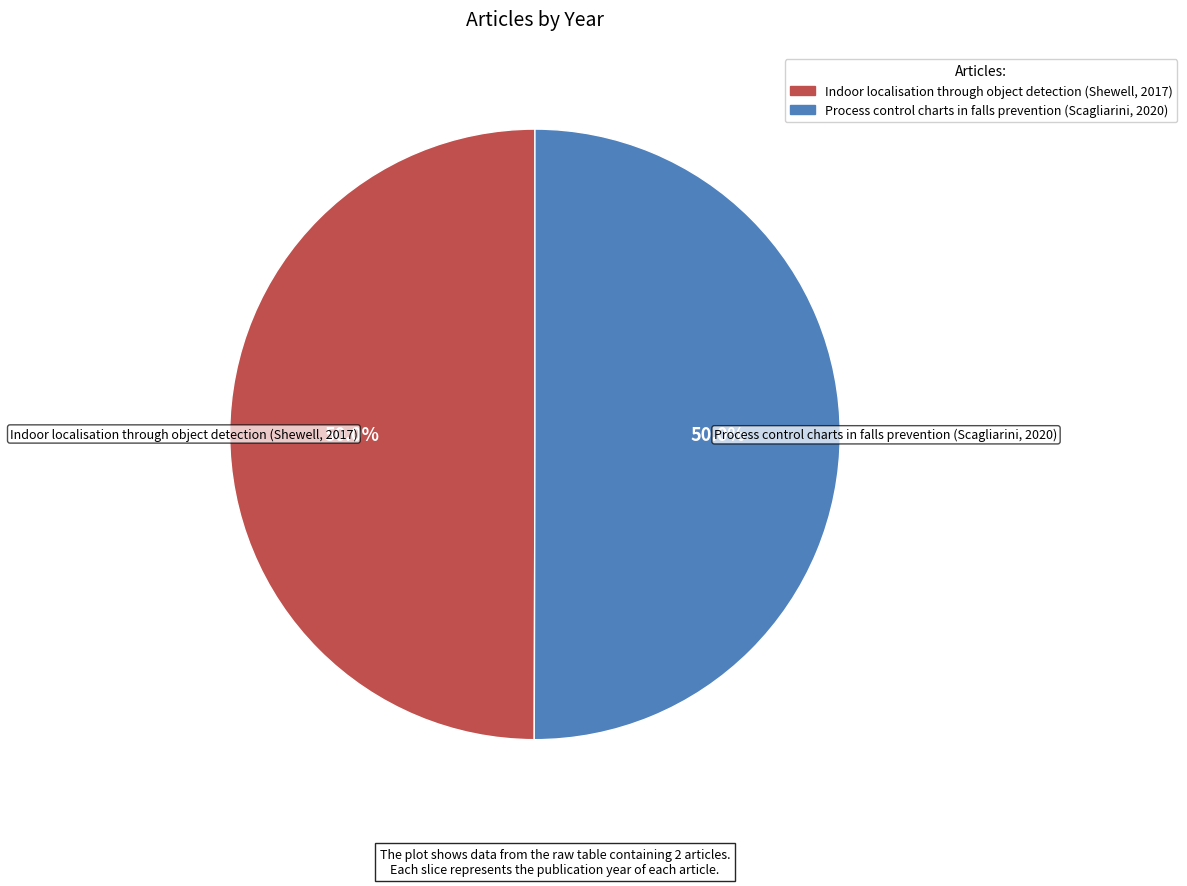

What is the ratio of the value at Indoor localisation through object detection (Shewell, 2017) to the value at Process control charts in falls prevention (Scagliarini, 2020)?

1.0